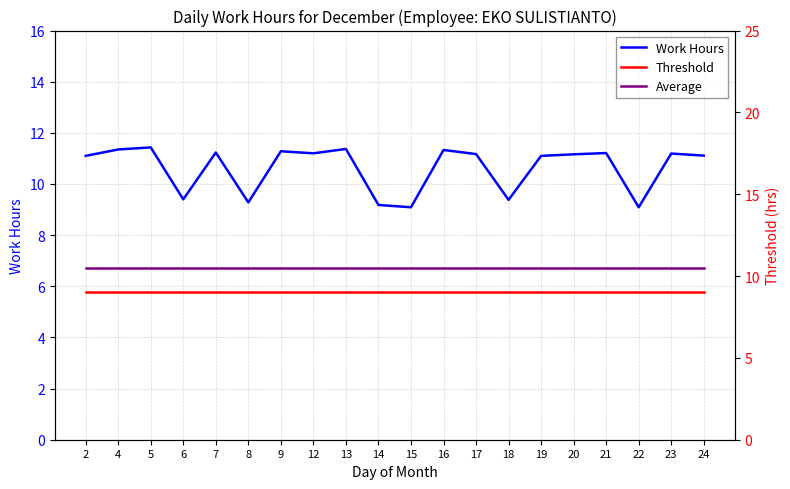

Where is Work Hours nearest to the value 10?

6